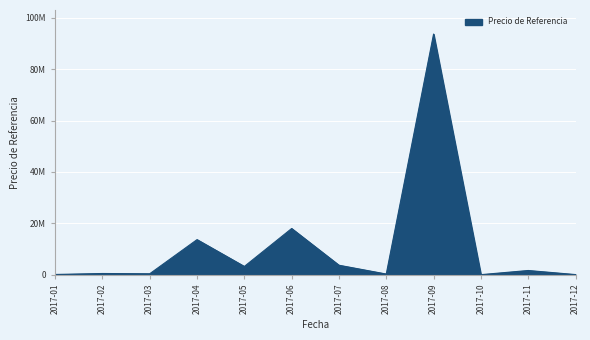

Does the chart have visible grid lines?

Yes